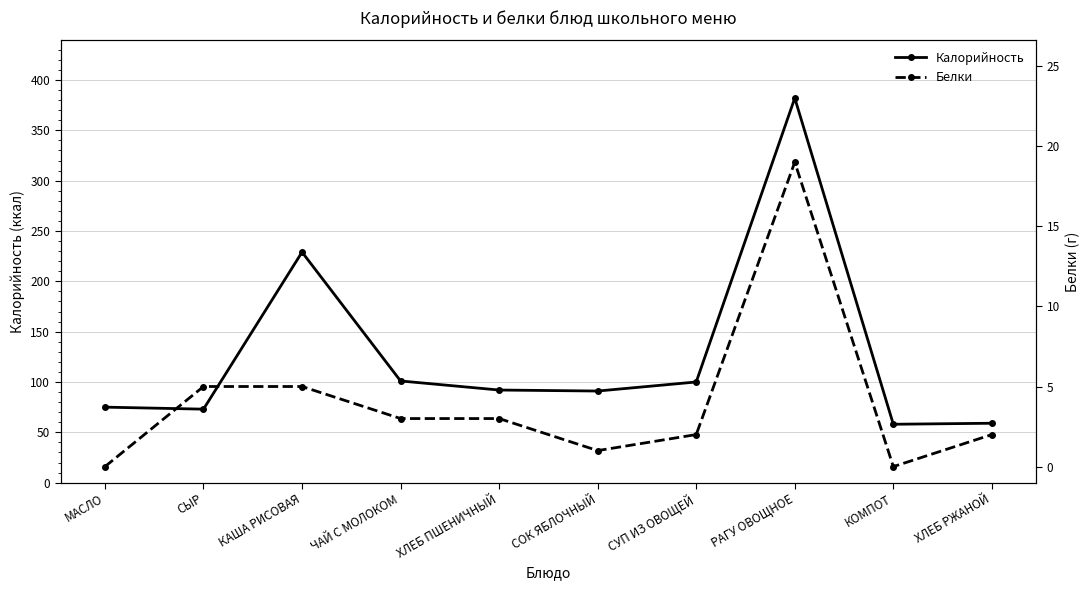

Reading left to right, list all the values displayed in this chart.

Калорийность: 75	73	229	101	92	91	100	382	58	59
Белки: 0	5	5	3	3	1	2	19	0	2